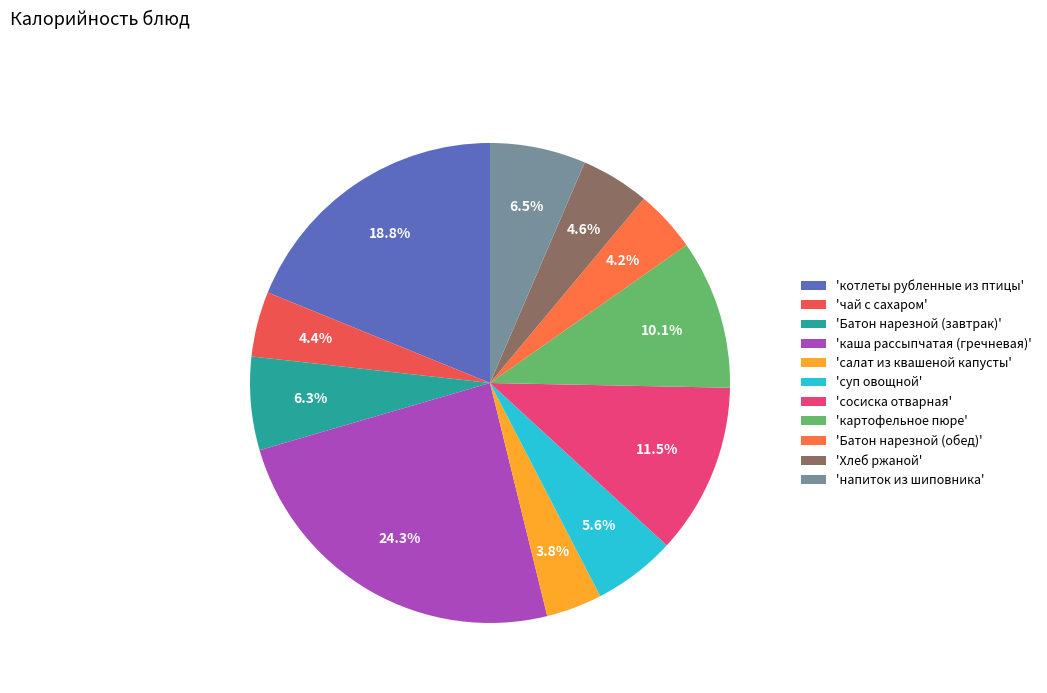

Rank the categories by value from highest to lowest.

каша рассыпчатая (гречневая), котлеты рубленные из птицы, сосиска отварная, картофельное пюре, напиток из шиповника, Батон нарезной (завтрак), суп овощной, Хлеб ржаной, чай с сахаром, Батон нарезной (обед), салат из квашеной капусты